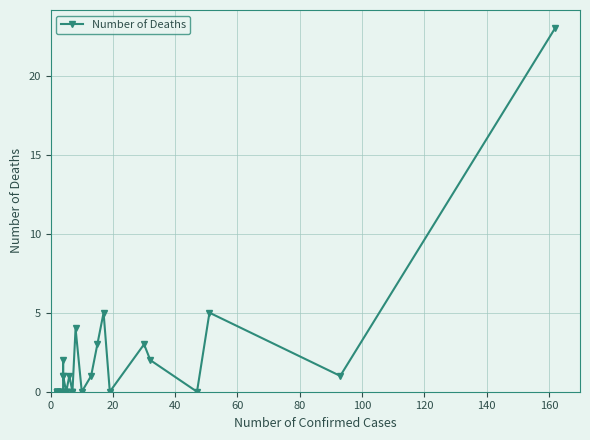

What is the greatest value displayed?

23